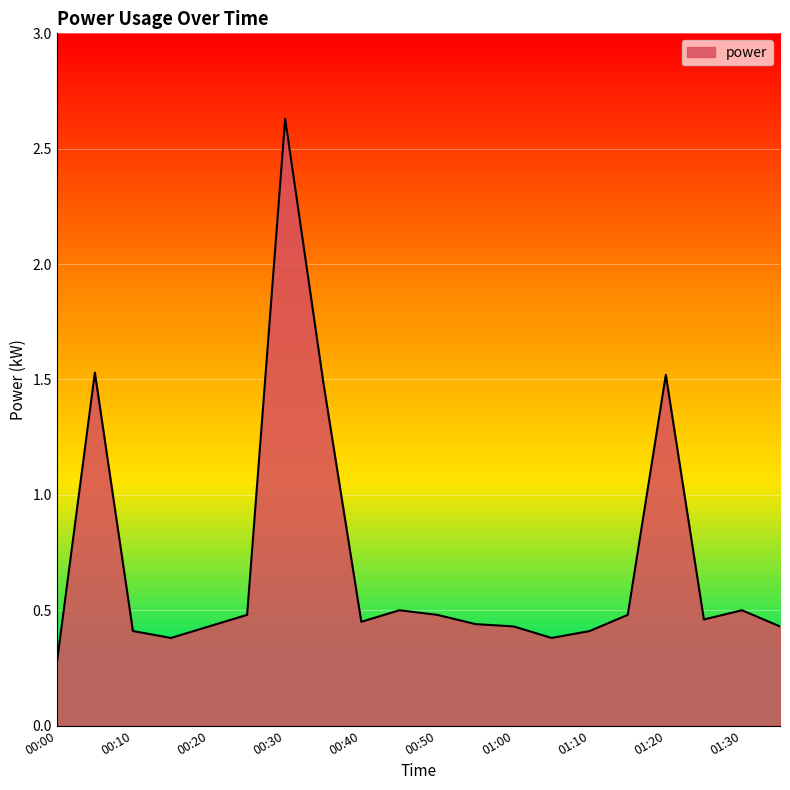

What is the greatest value displayed?

2.6